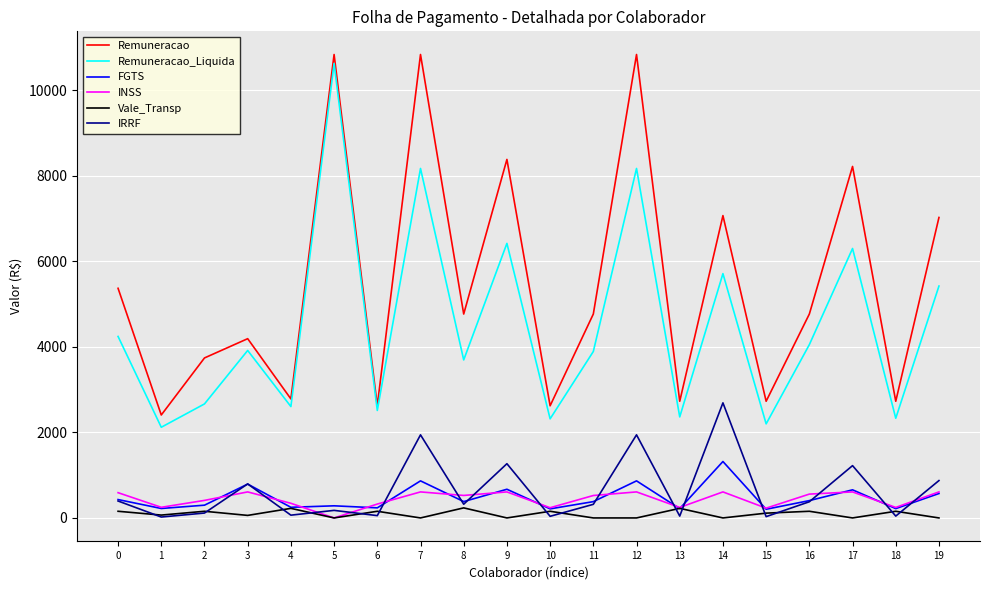

True or false: Remuneracao_Liquida has more than 0 points higher than both neighbors.

True